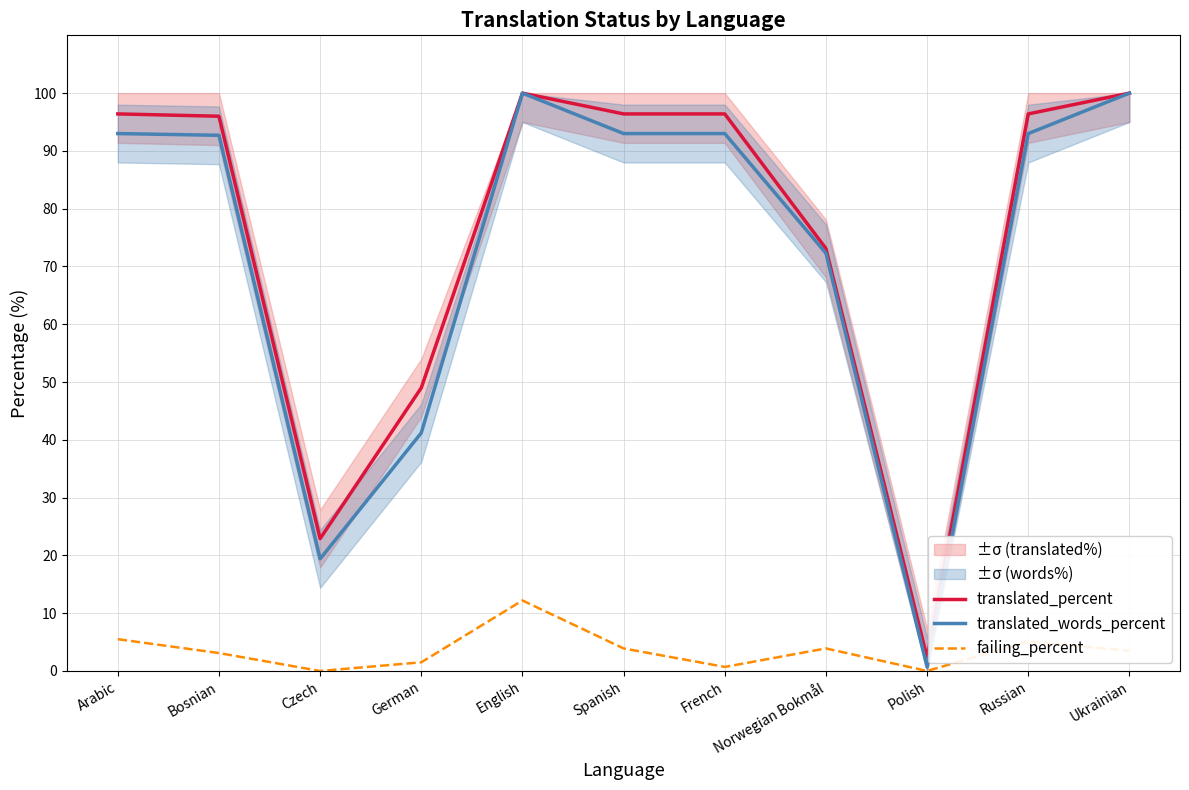

What are all the series names shown in the legend?

translated_percent, translated_words_percent, failing_percent